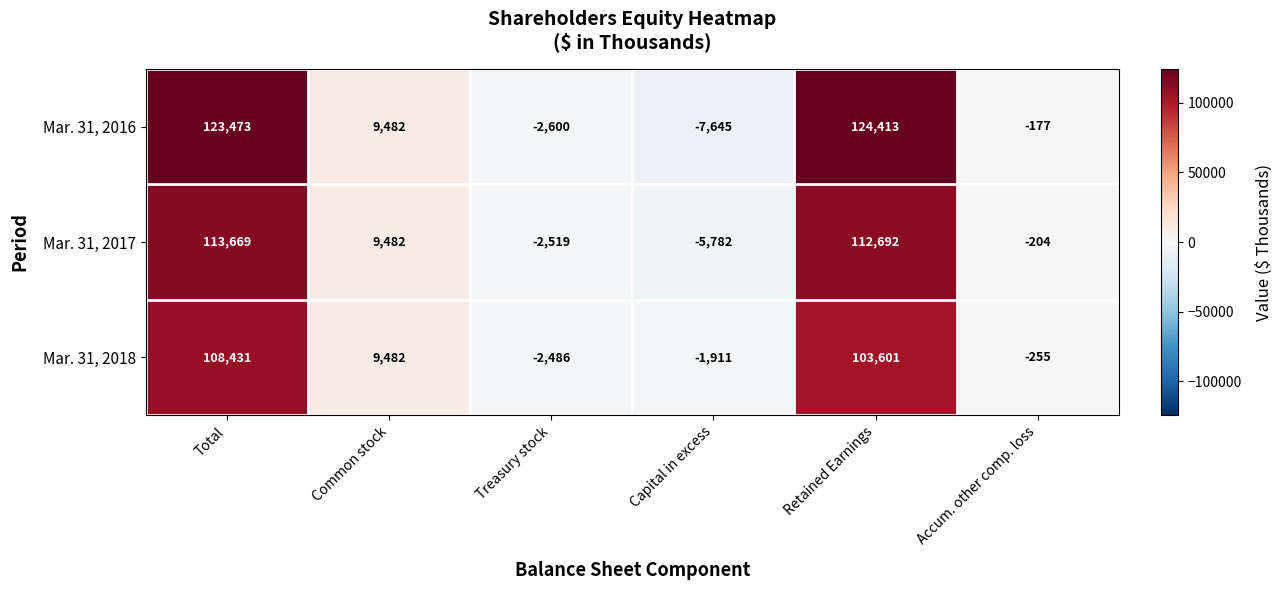

What is the difference between the highest and lowest values at Treasury stock?

114